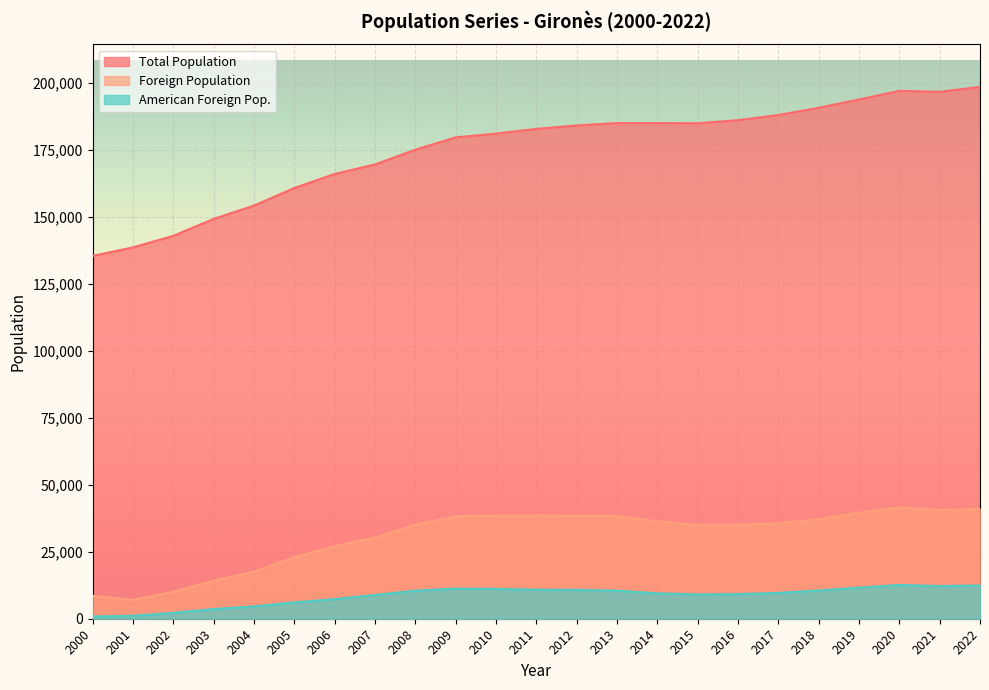

What is the spread (max minus min) of values at 2018?

180249